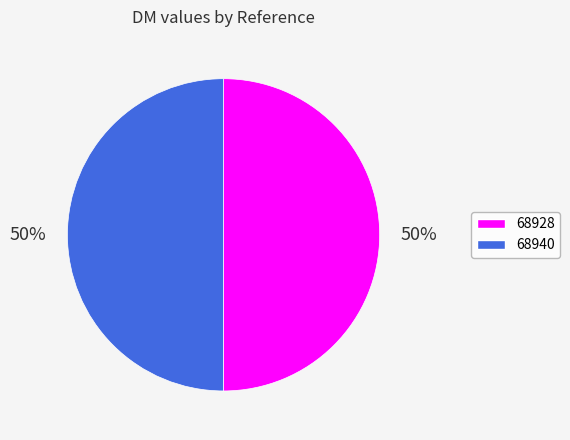

Is the sum of 68928 and 68940 greater than half?

Yes